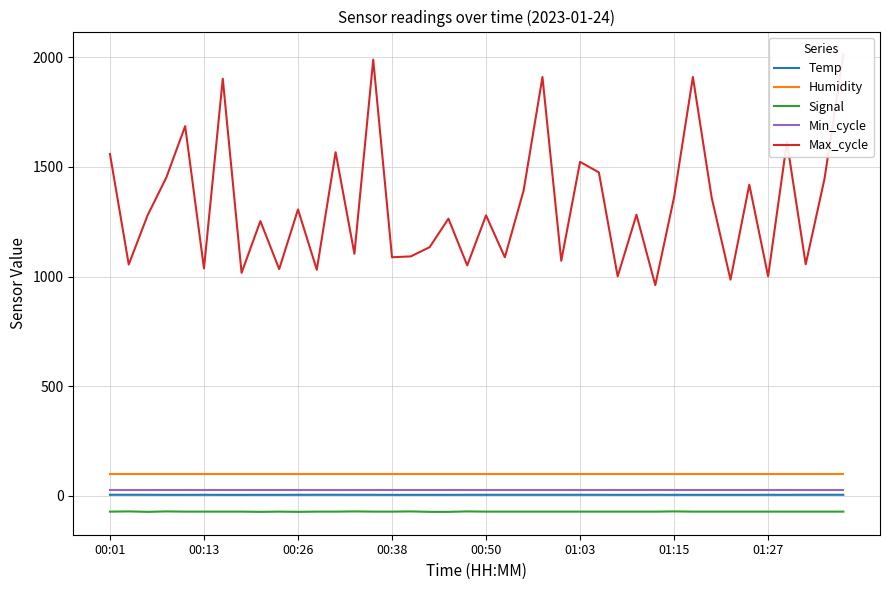

True or false: Signal and Min_cycle intersect in this chart.

False